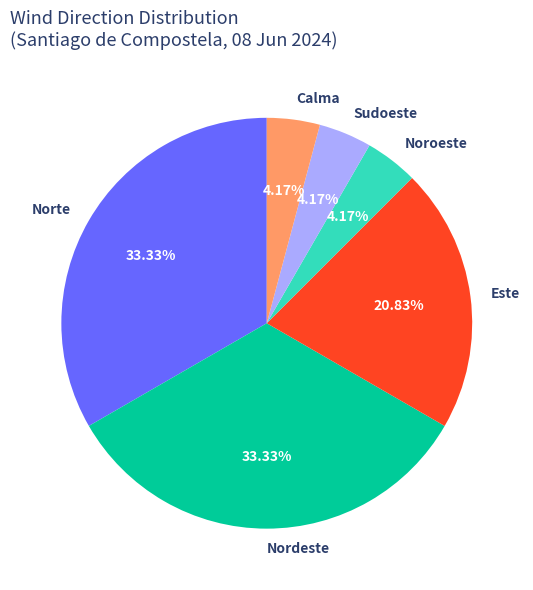

Which has a higher value, Nordeste or Sudoeste?

Nordeste